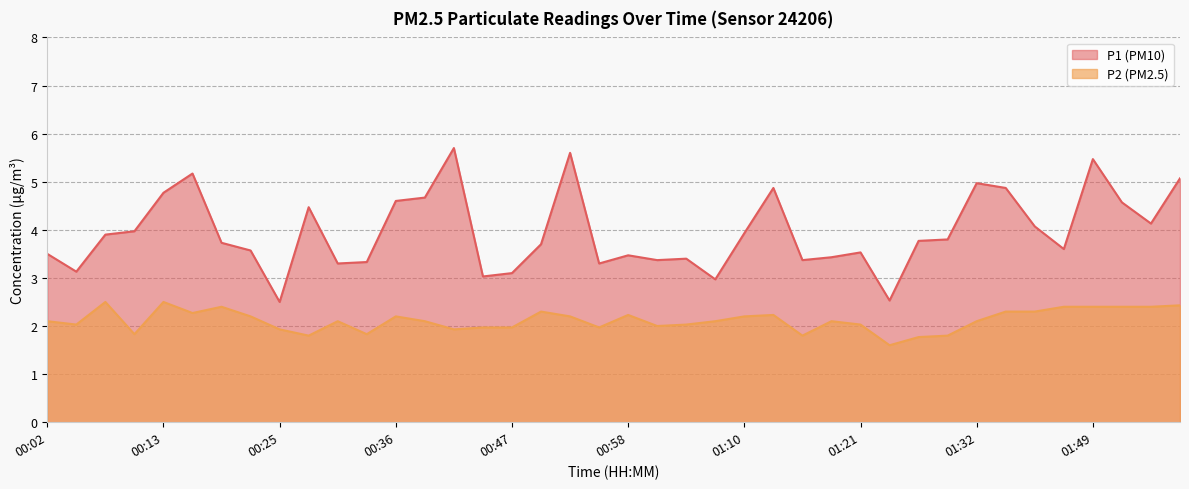

Which series has the widest spread of values?

P1 (PM10)